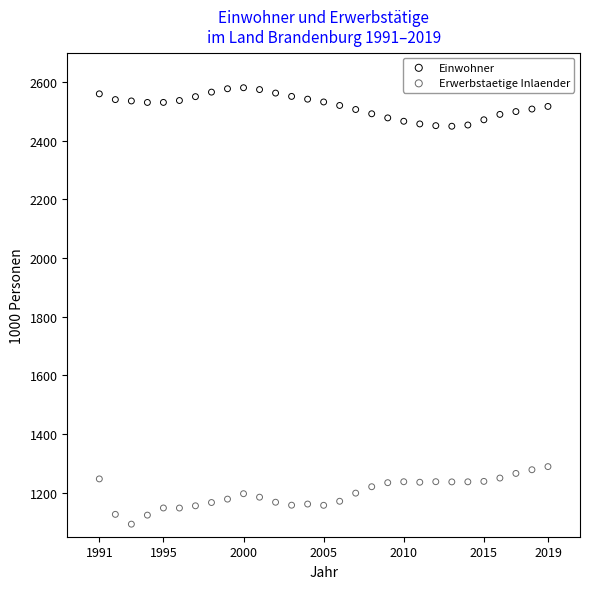

What is the X range (max minus min) for the scatter plot?

28.0